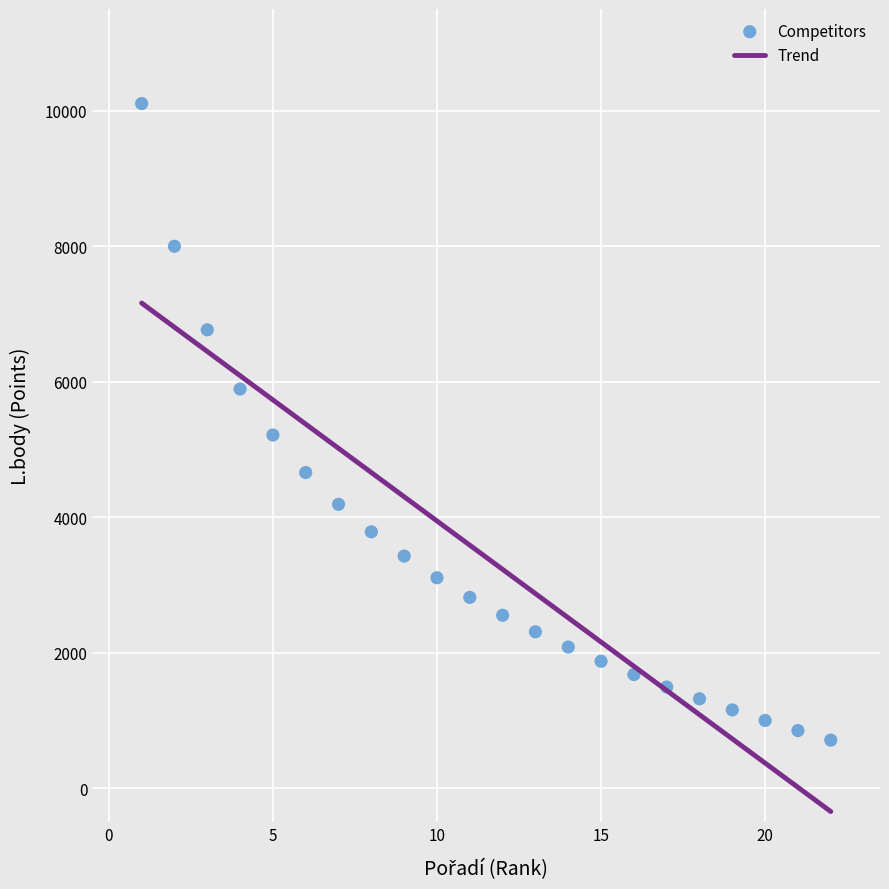

What is the range of Y values (max minus min)?

9397